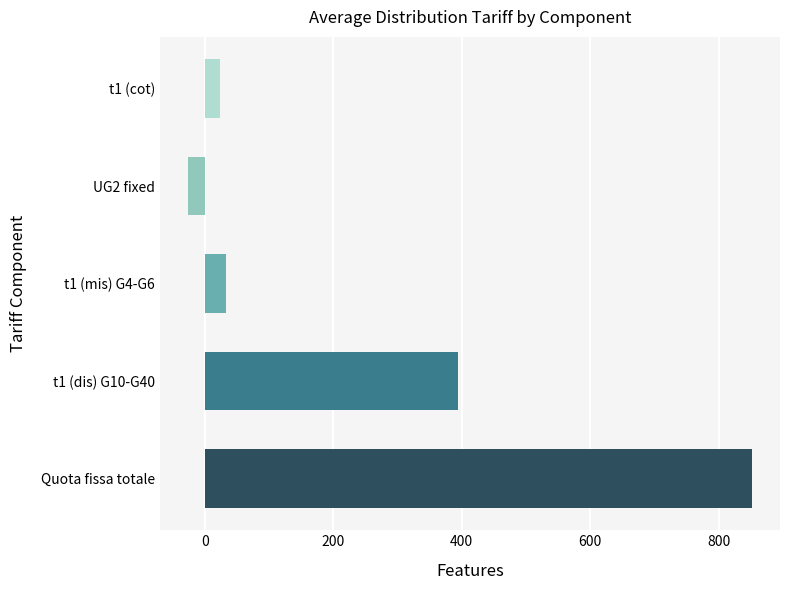

True or false: the data shows 205.1 at t1 (dis) G10-G40.

False